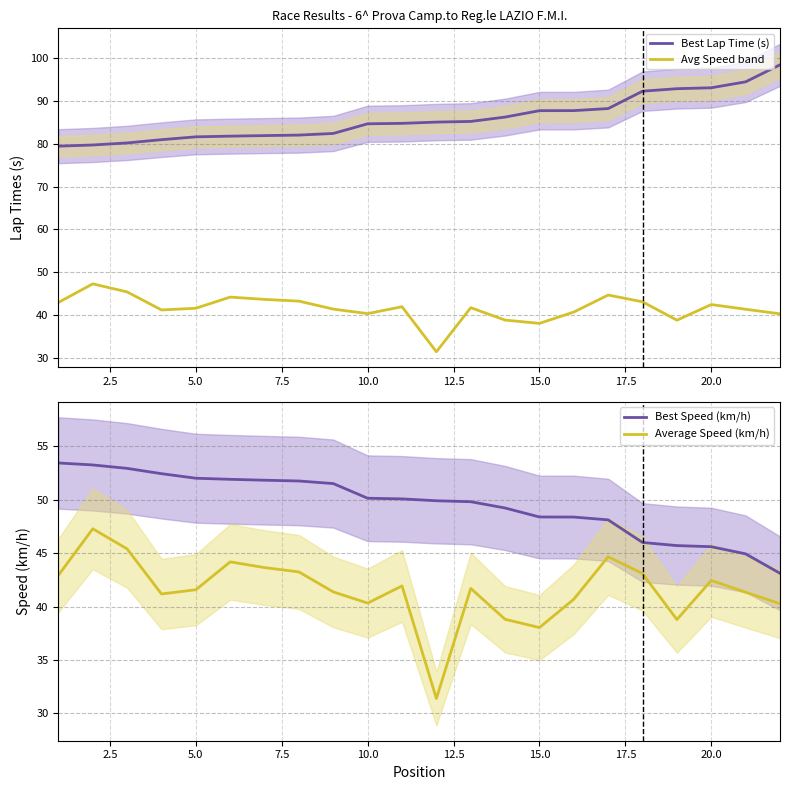

What is the highest value of the Average Speed (km/h) series?

47.3